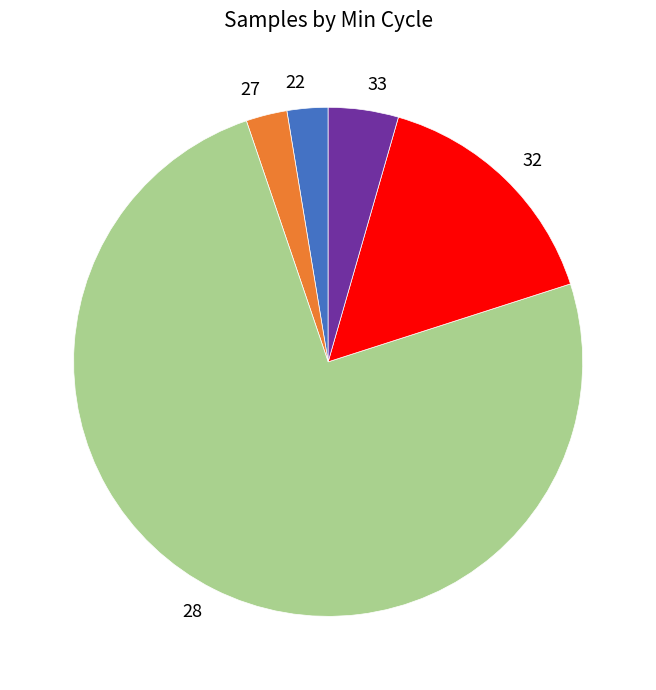

Count the number of slices in the pie.

5